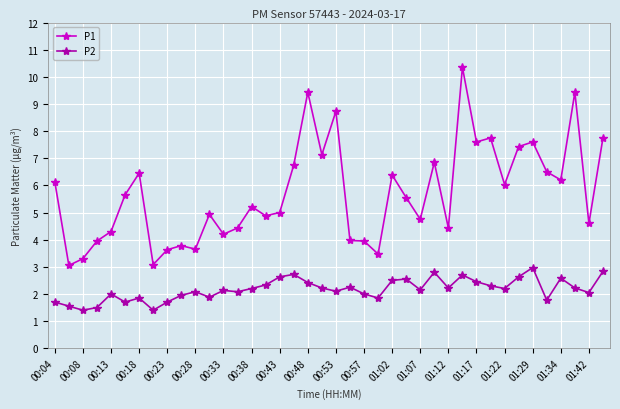

True or false: P1 has more than 0 points higher than both neighbors.

True